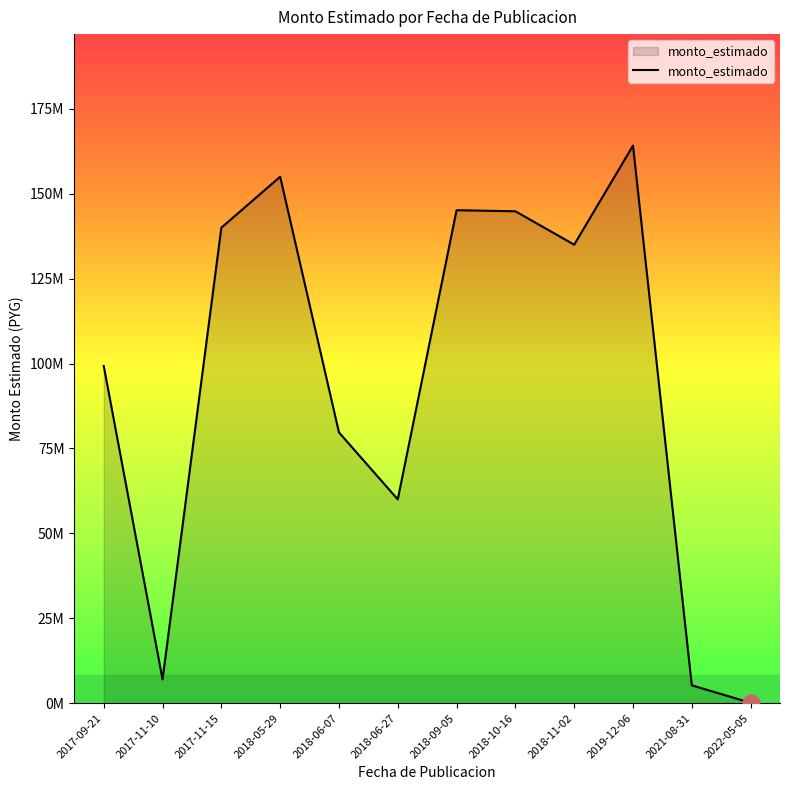

Is this an area chart (filled region under the line)?

Yes